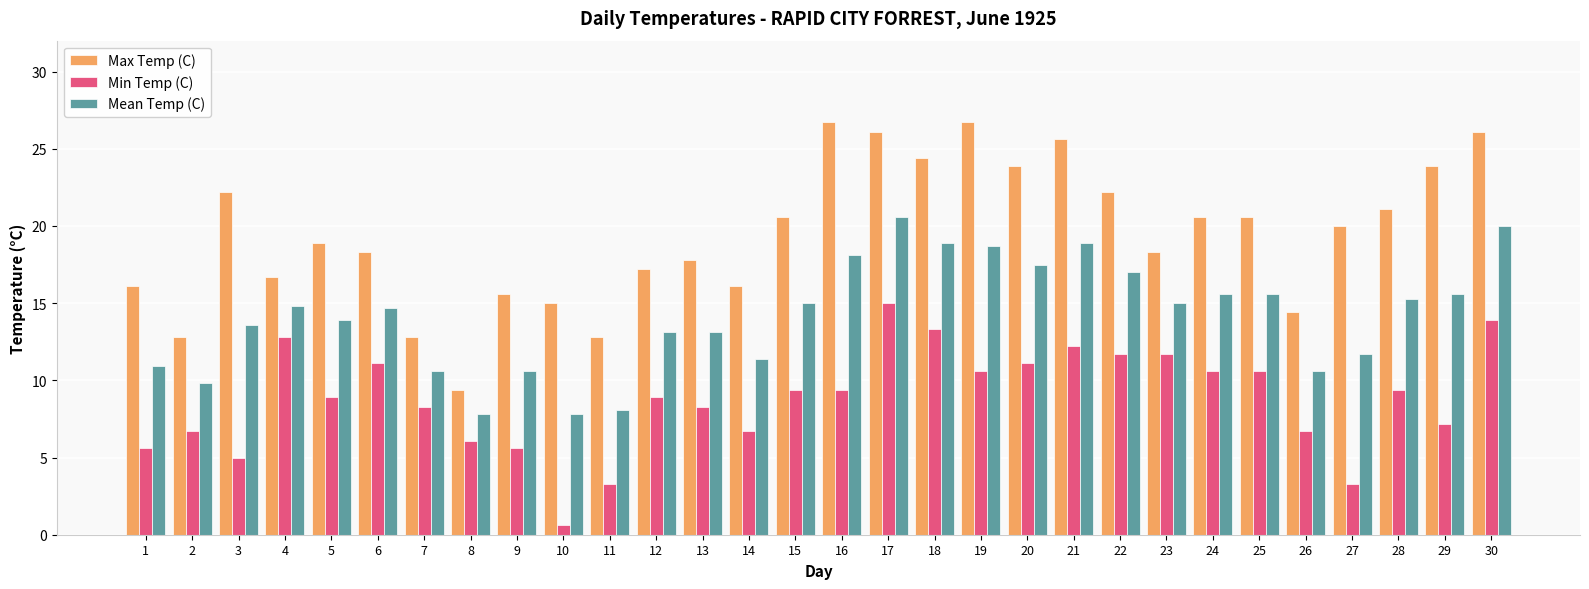

How many data points does each series have?

30